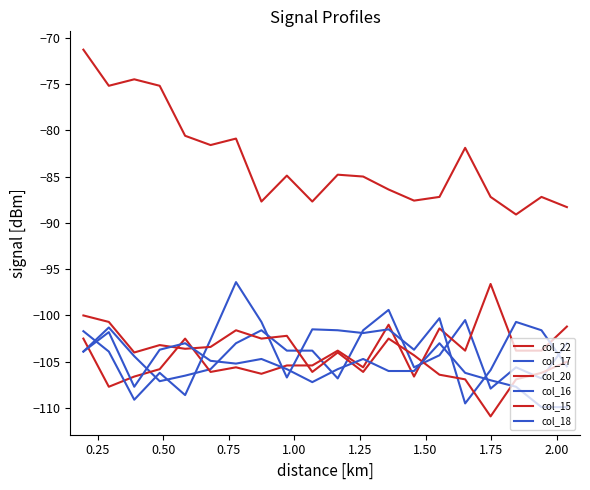

How many categories are shown in the chart?

20